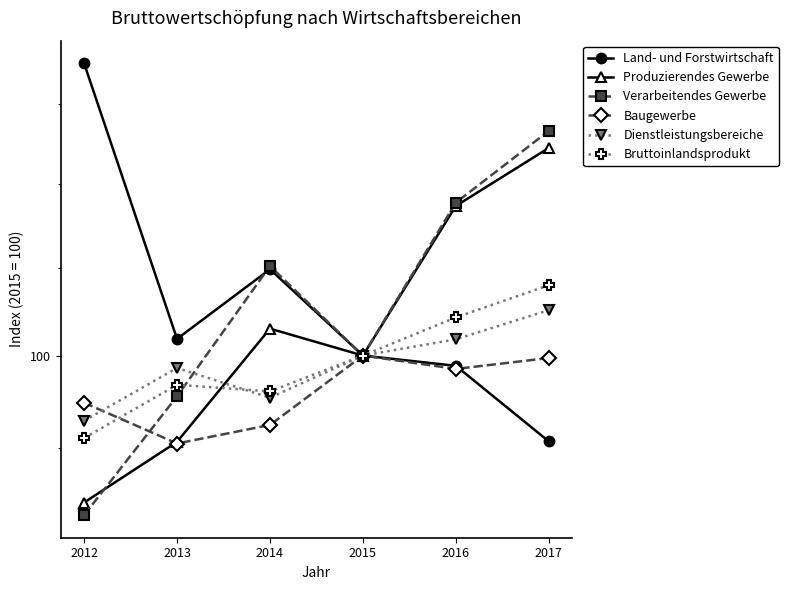

At which category is the sum across all series the highest?

2017